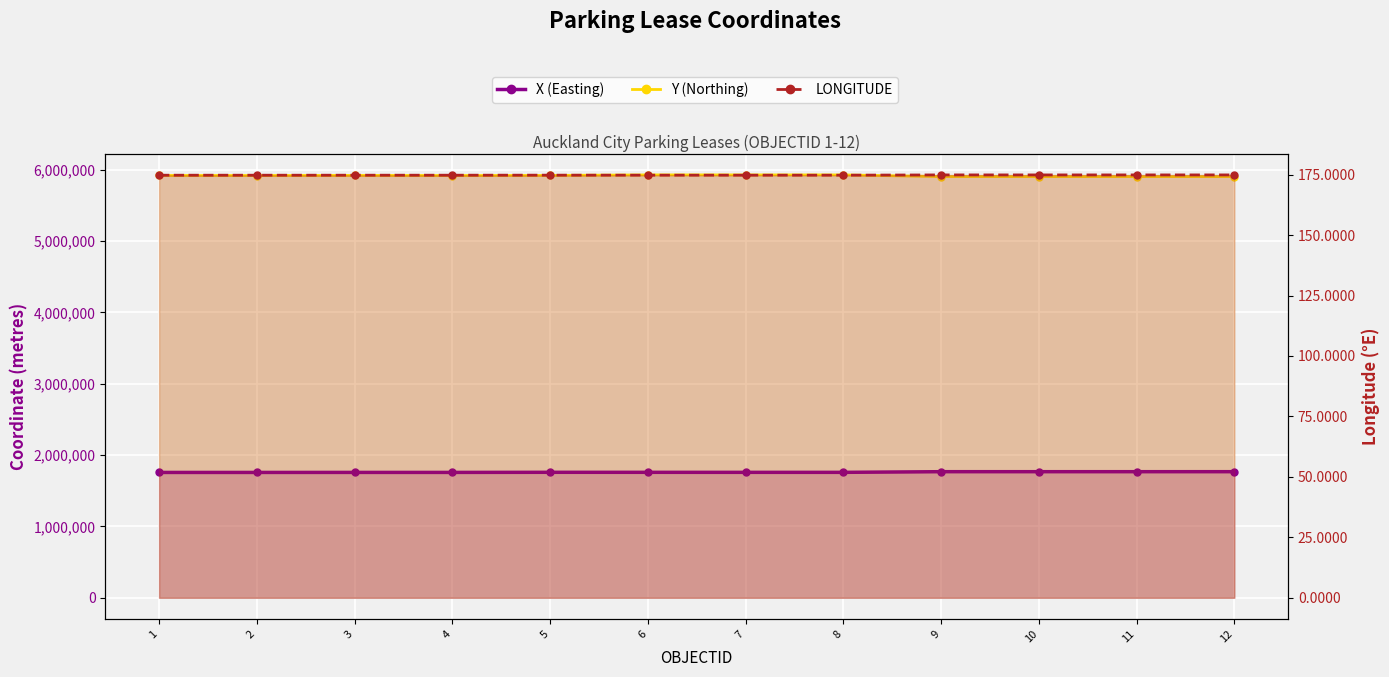

True or false: Y (Northing) and X (Easting) cross at least once.

False